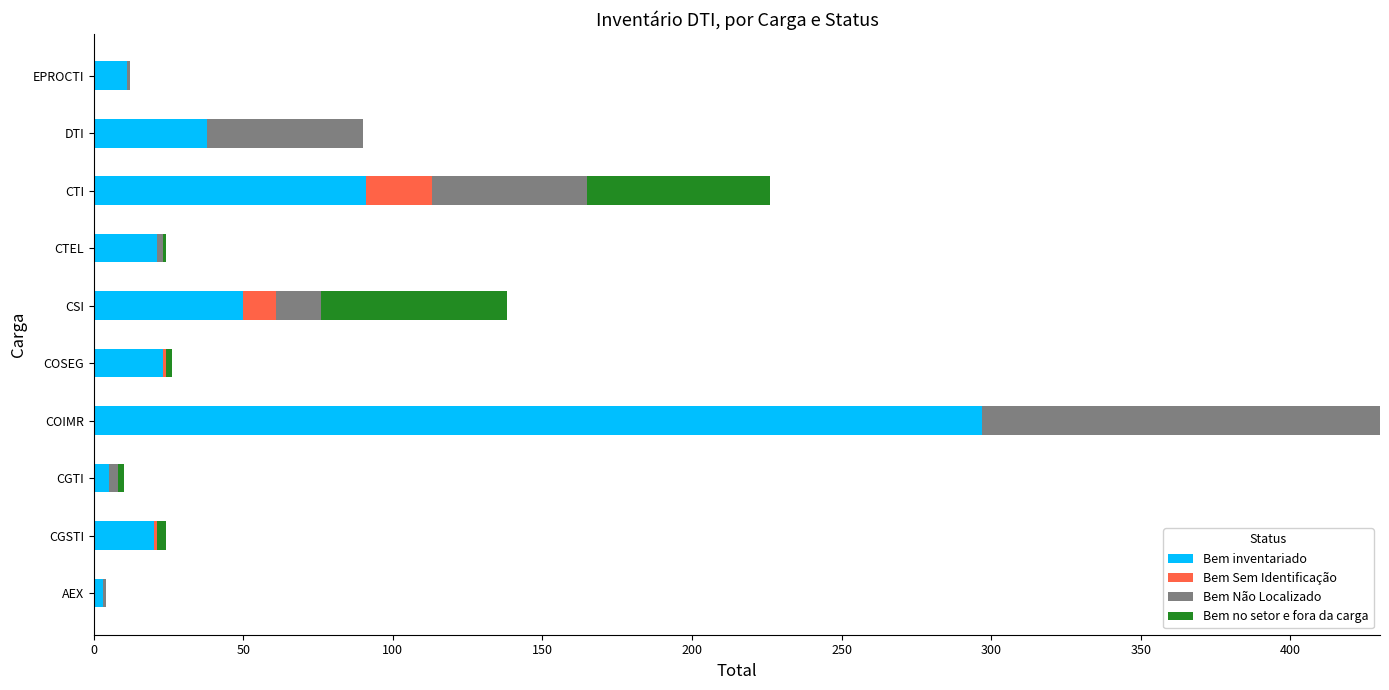

At which category is the sum across all series the highest?

COIMR